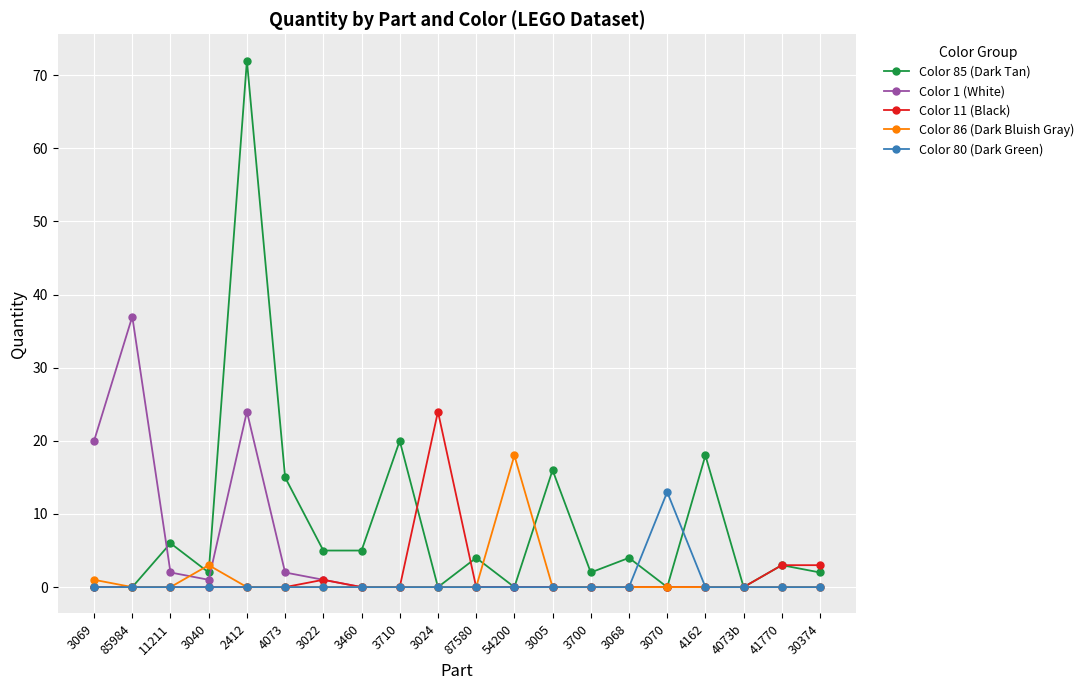

What is the sum of all Color 80 (Dark Green) values?

13